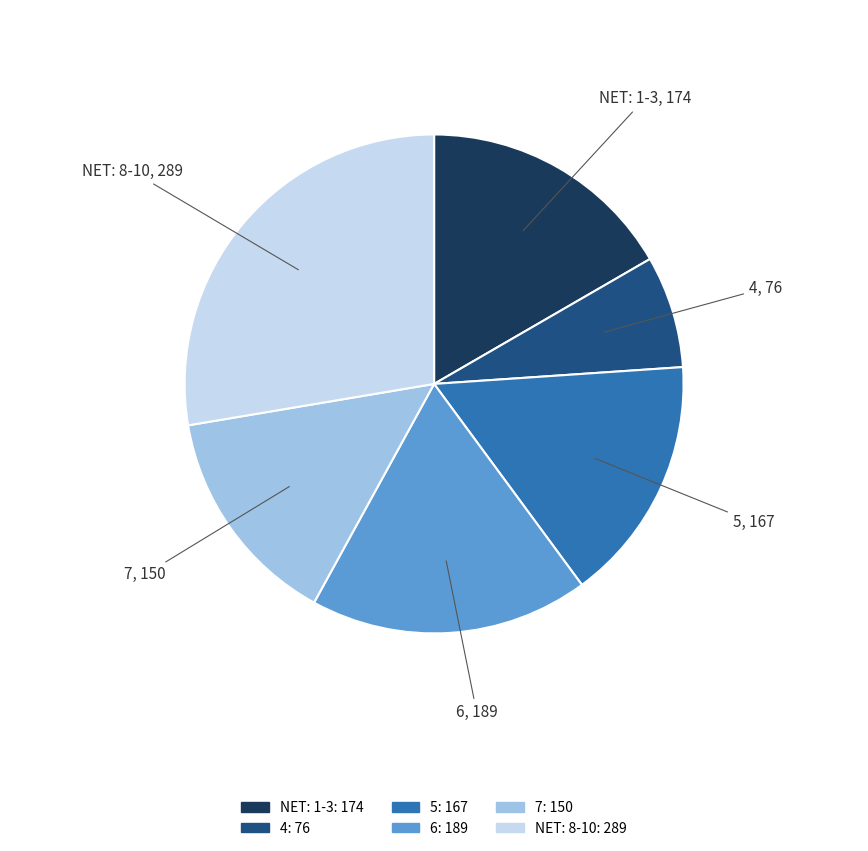

Is there a majority slice in this chart?

No